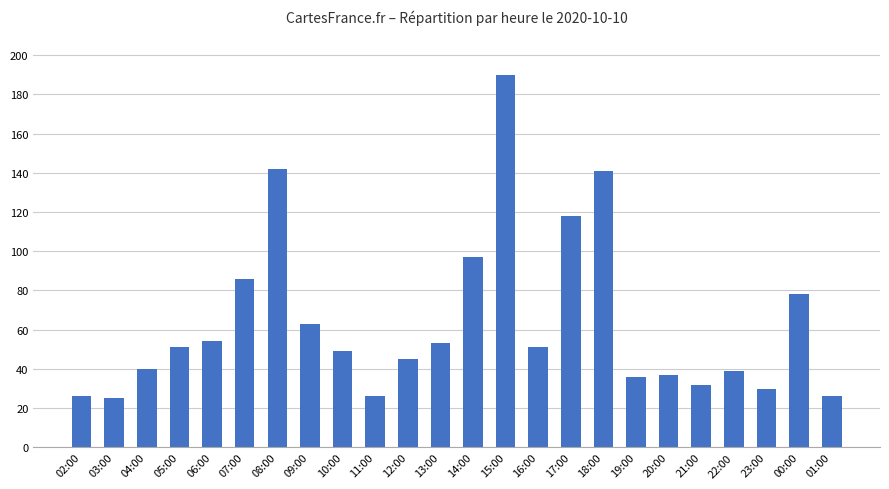

Are the bars horizontal?

No